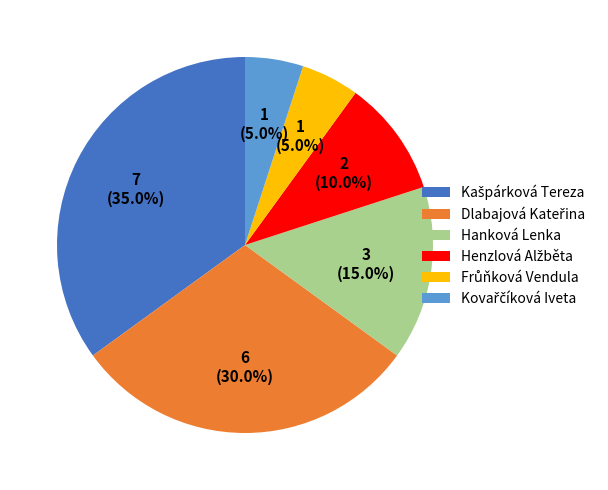

To the nearest percent, what portion does Hanková Lenka represent?

15%